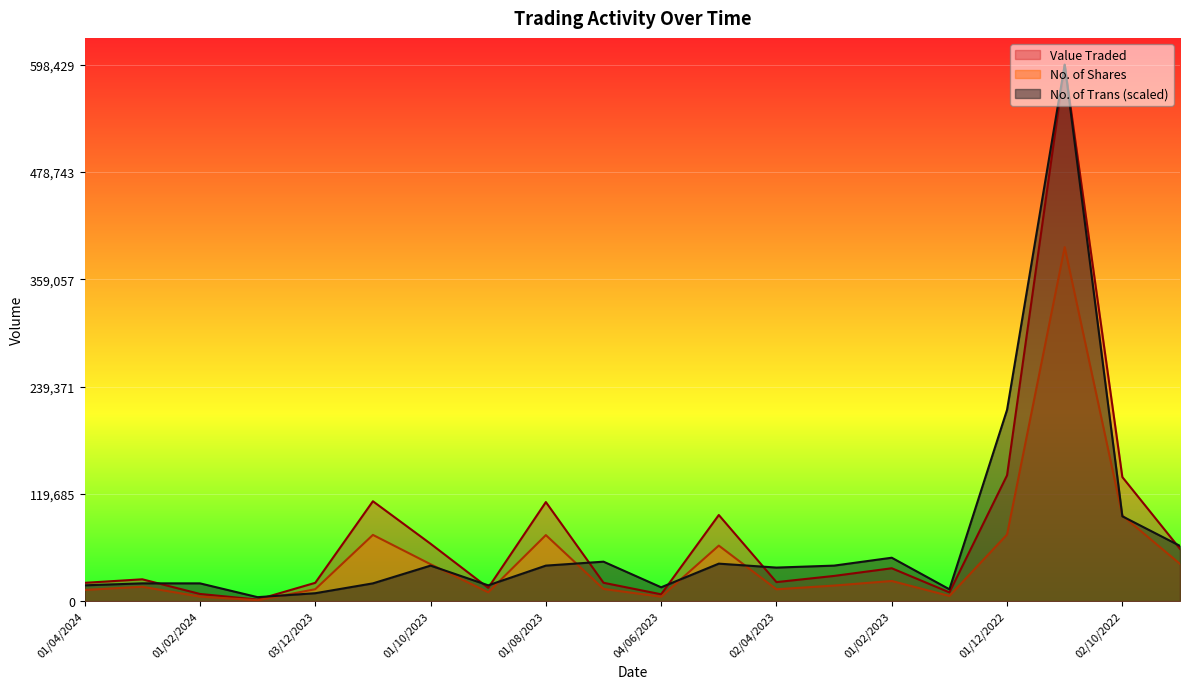

List the series in order of their overall mean, lowest first.

No. of Shares, No. of Trans (scaled), Value Traded